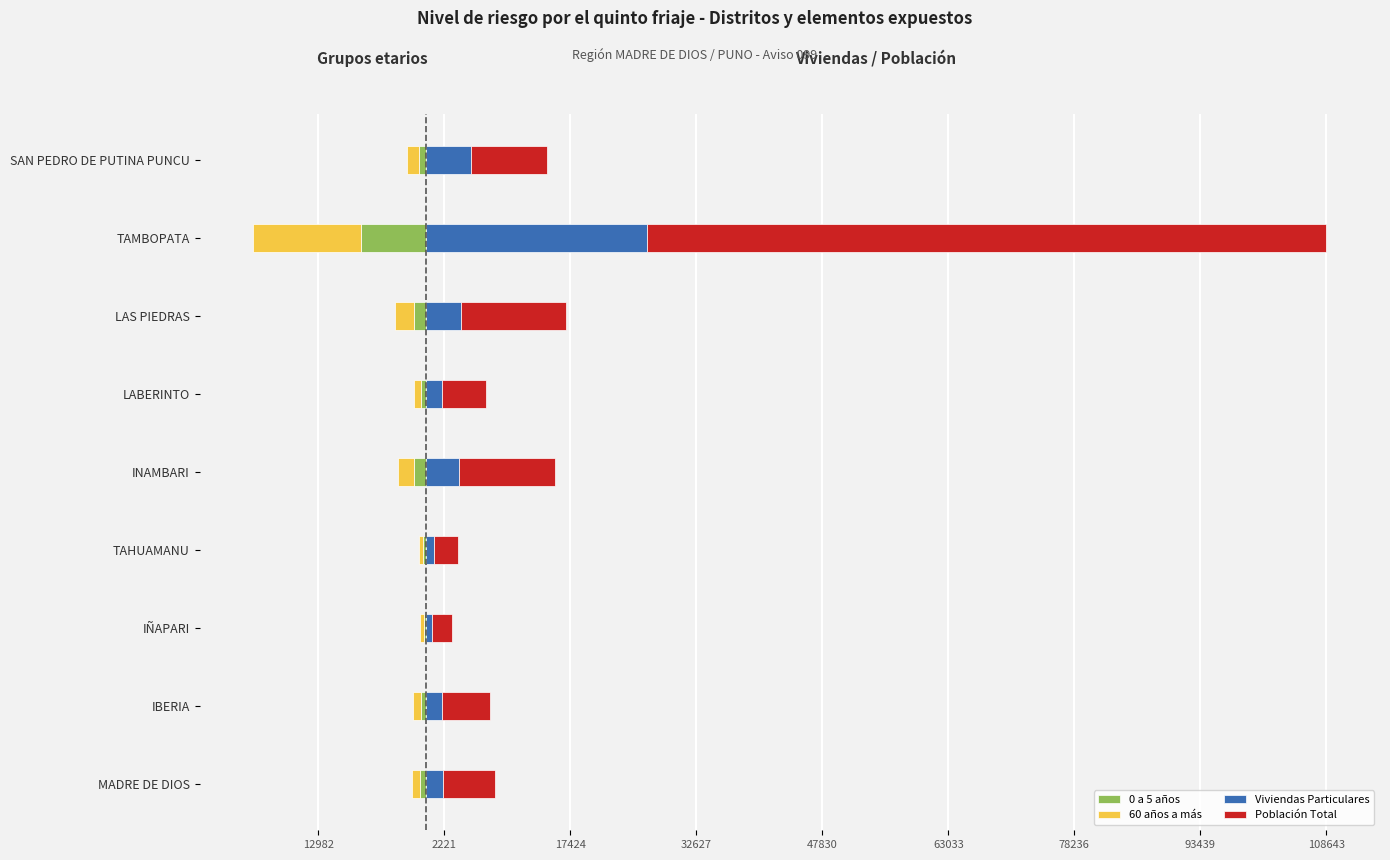

Which series has the widest spread of values?

Población Total